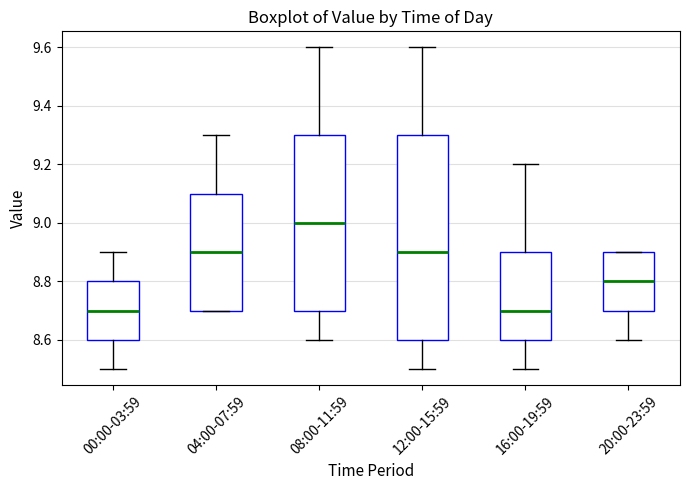

Which box is the tallest, from its lower edge to its upper edge?

12:00-15:59